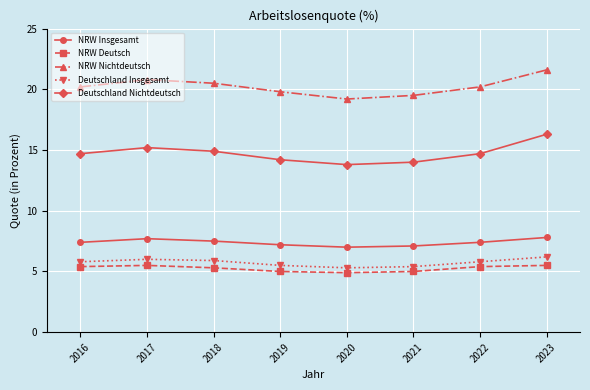

True or false: Deutschland Insgesamt and NRW Nichtdeutsch intersect in this chart.

False